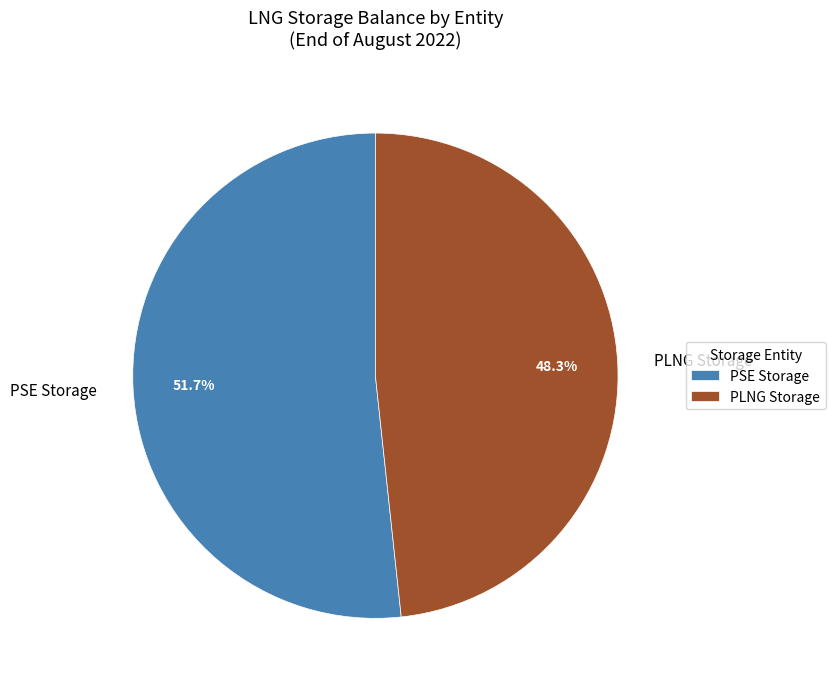

What is the ratio of the value at PLNG Storage to the value at PSE Storage?

0.9